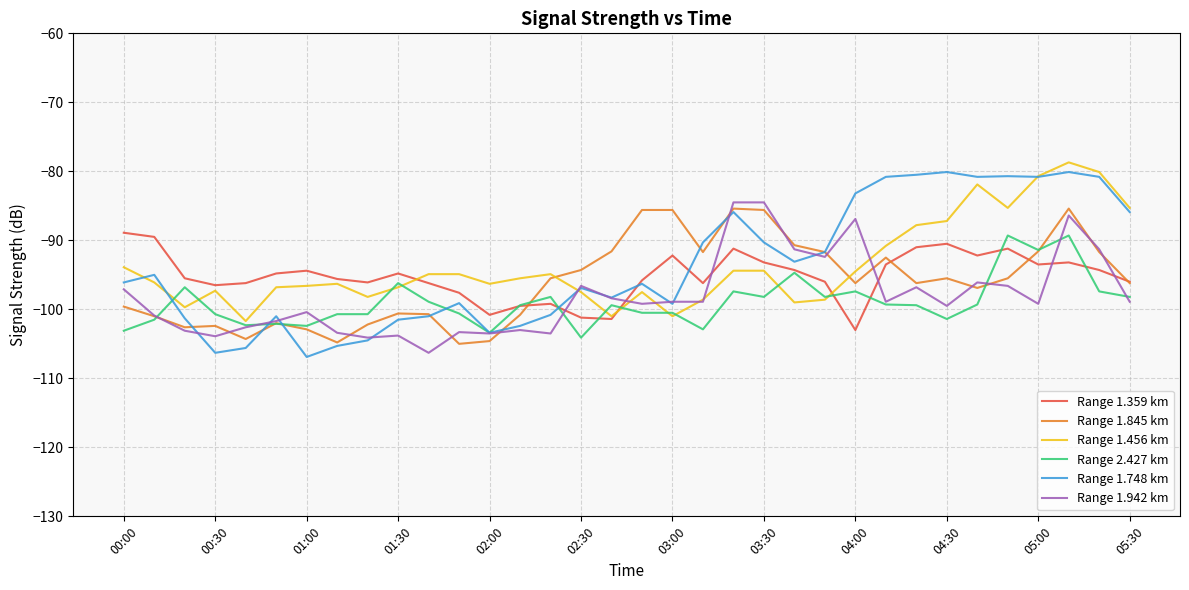

Does the chart display data point markers on the line(s)?

No